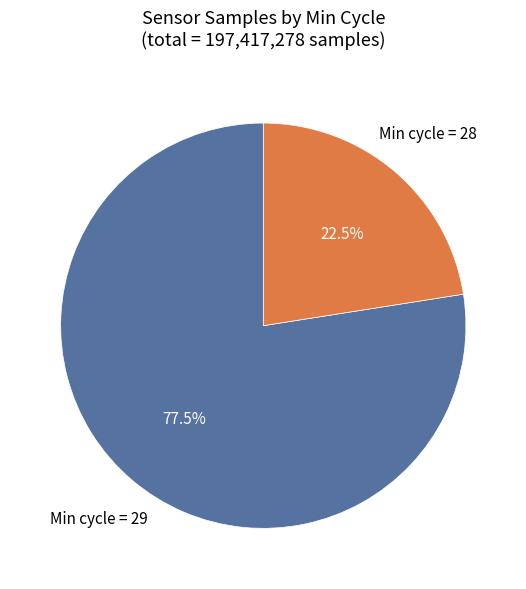

Does any single category account for the majority?

Yes